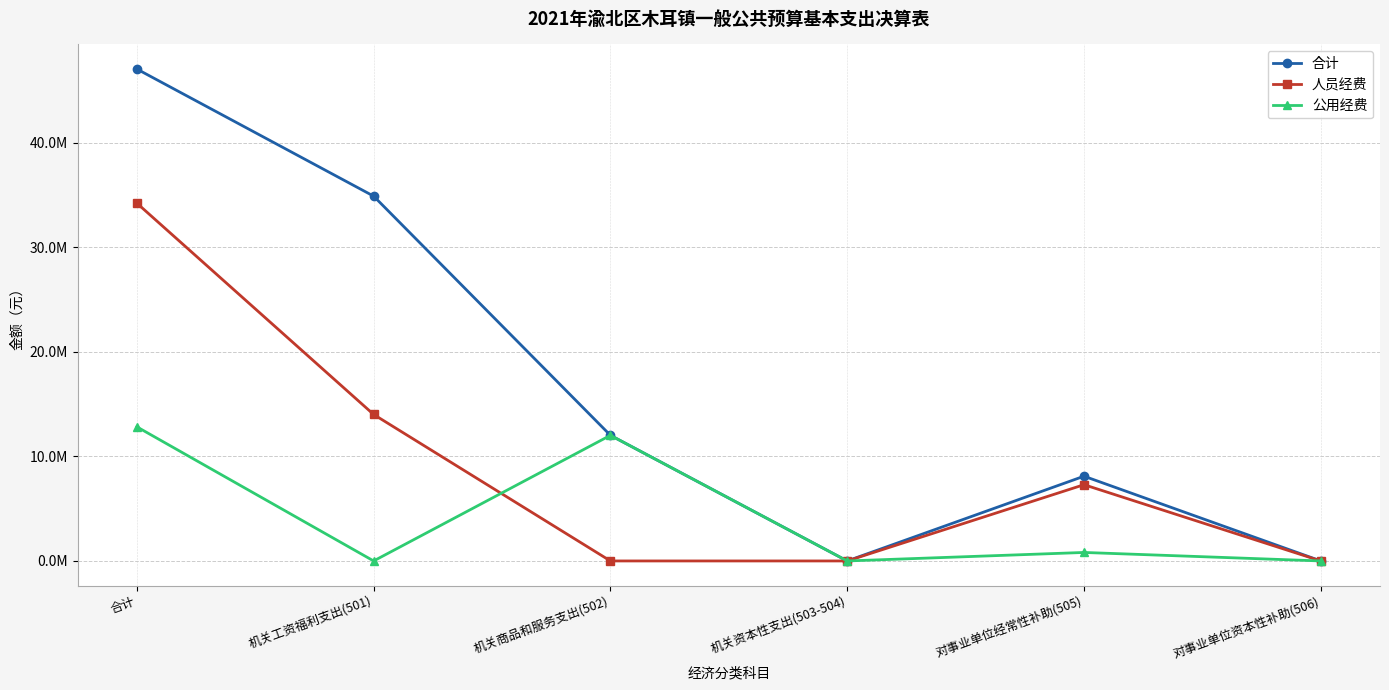

At which category does the chart reach its peak across all series?

合计